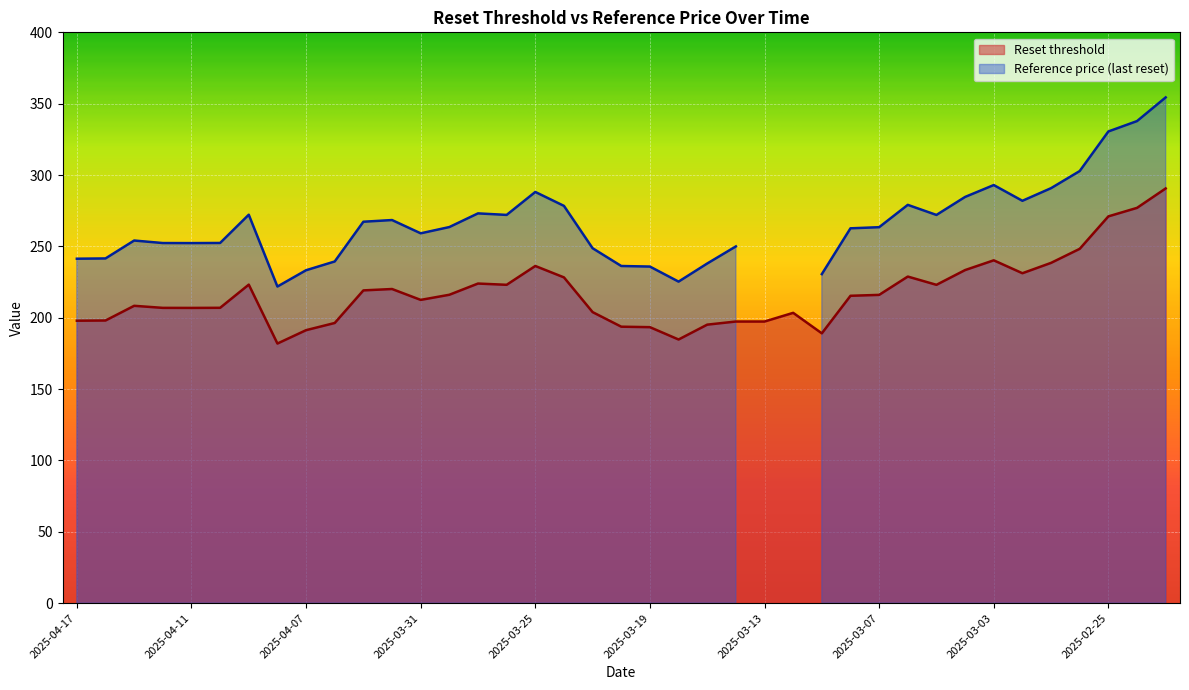

Rank the categories by value from highest to lowest.

2025-02-21, 2025-02-24, 2025-02-25, 2025-02-26, 2025-03-03, 2025-02-27, 2025-03-25, 2025-03-04, 2025-02-28, 2025-03-06, 2025-03-24, 2025-03-27, 2025-04-09, 2025-03-26, 2025-03-05, 2025-04-01, 2025-04-03, 2025-03-28, 2025-03-07, 2025-03-10, 2025-03-31, 2025-04-15, 2025-04-10, 2025-04-14, 2025-04-11, 2025-03-21, 2025-03-12, 2025-04-16, 2025-04-17, 2025-03-14, 2025-03-13, 2025-04-04, 2025-03-17, 2025-03-20, 2025-03-19, 2025-04-07, 2025-03-11, 2025-03-18, 2025-04-08